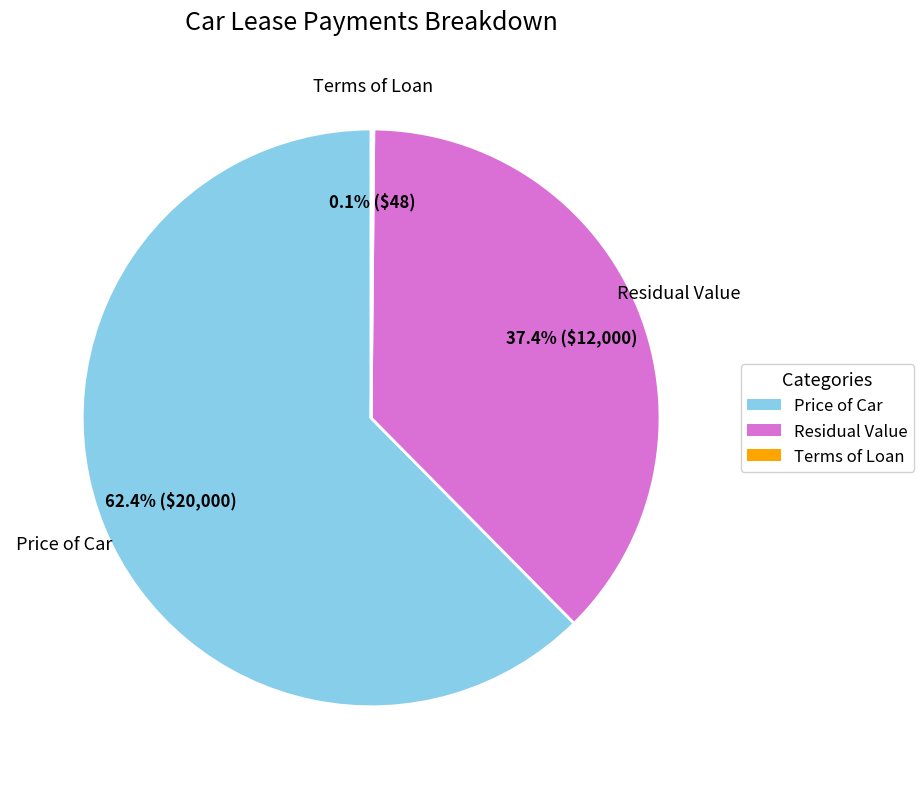

Is there a majority slice in this chart?

Yes